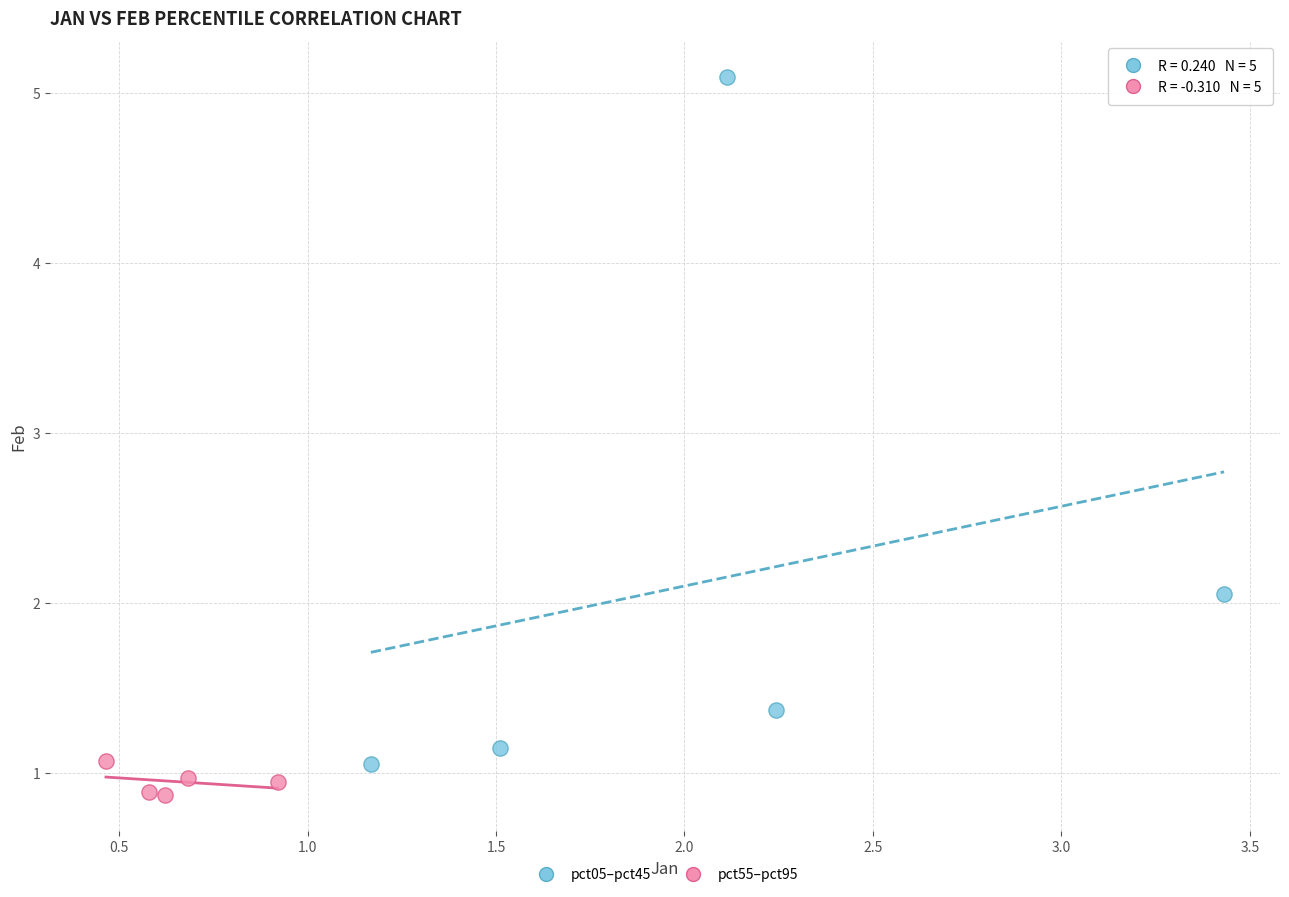

Which series has the largest Y range (max minus min)?

pct05–pct45